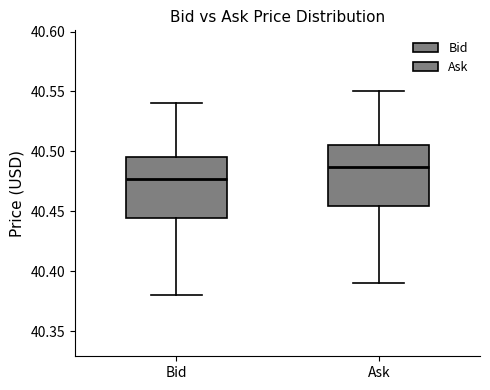

Which box's median line is the lowest?

Bid